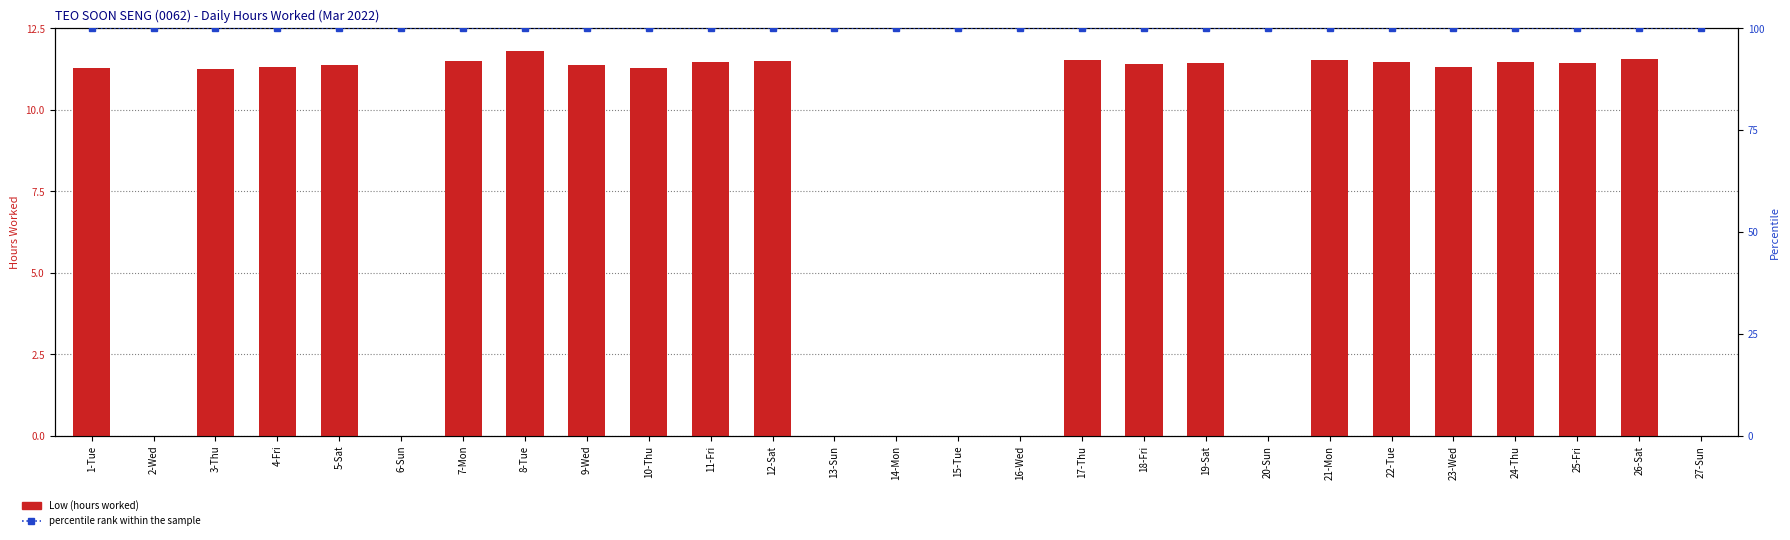

Count the number of data series in this chart.

2